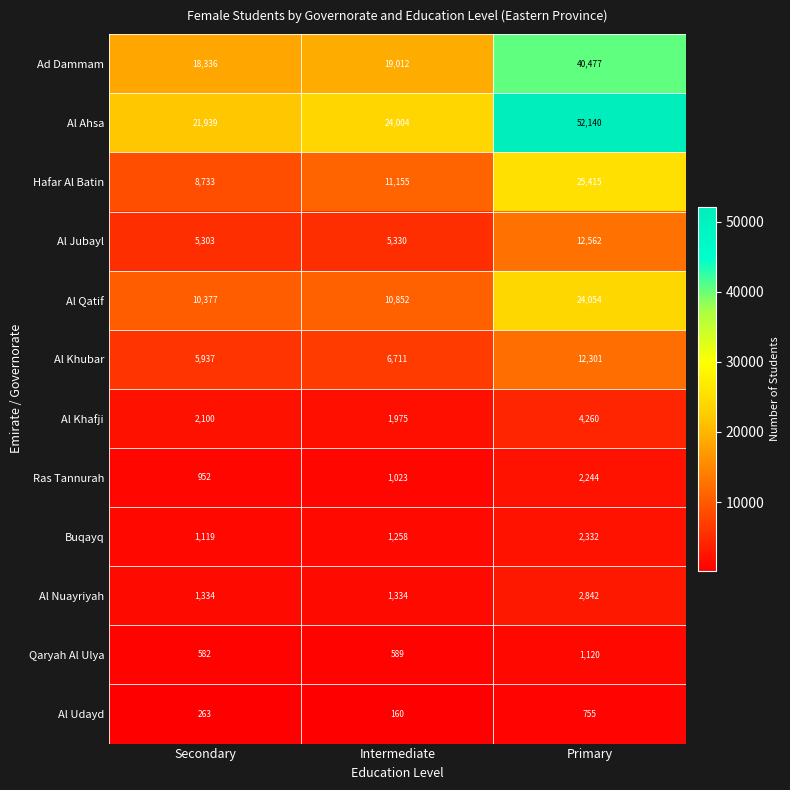

Is the value of Al Udayd at Intermediate greater than the value of Al Nuayriyah at Secondary?

No